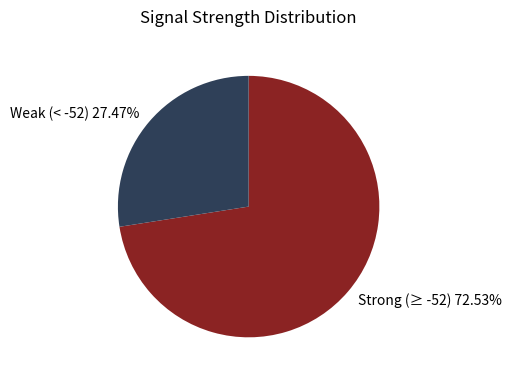

What is the smallest slice in the pie chart?

Weak (< -52) 27.47%